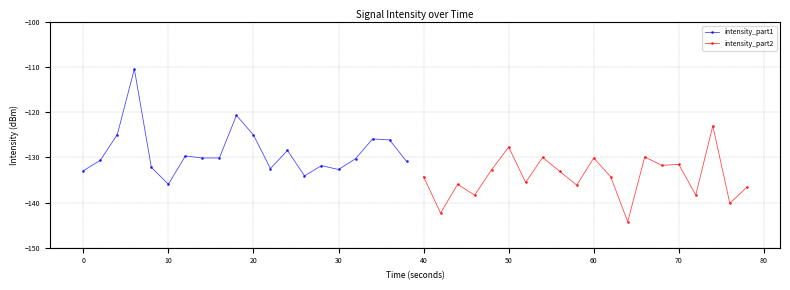

Reading left to right, what are all the values shown in this chart?

intensity_part1: -133.0	-130.6	-124.9	-110.4	-132.2	-135.9	-129.7	-130.1	-130.1	-120.7	-125.0	-132.5	-128.4	-134.1	-131.8	-132.7	-130.3	-125.9	-126.1	-130.9
intensity_part2: -134.3	-142.3	-136.0	-138.4	-132.7	-127.7	-135.5	-130.0	-133.1	-136.2	-130.1	-134.3	-144.2	-129.9	-131.7	-131.6	-138.3	-123.0	-140.2	-136.6